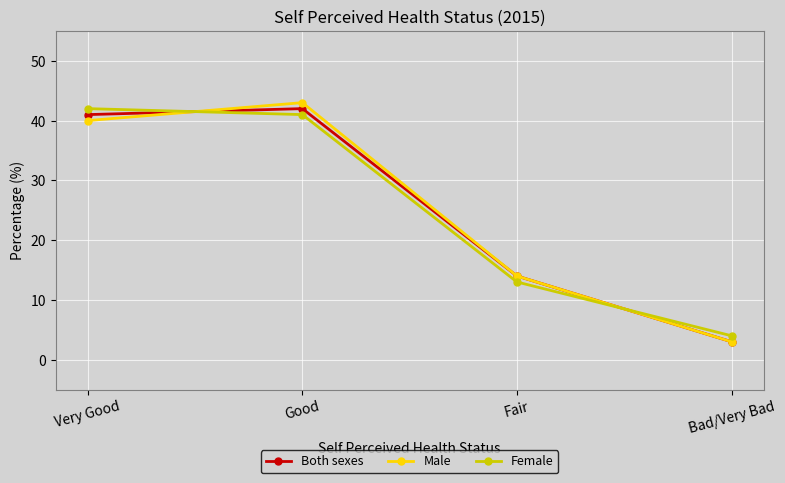

What is the label of the 1st point from the left?

Very Good